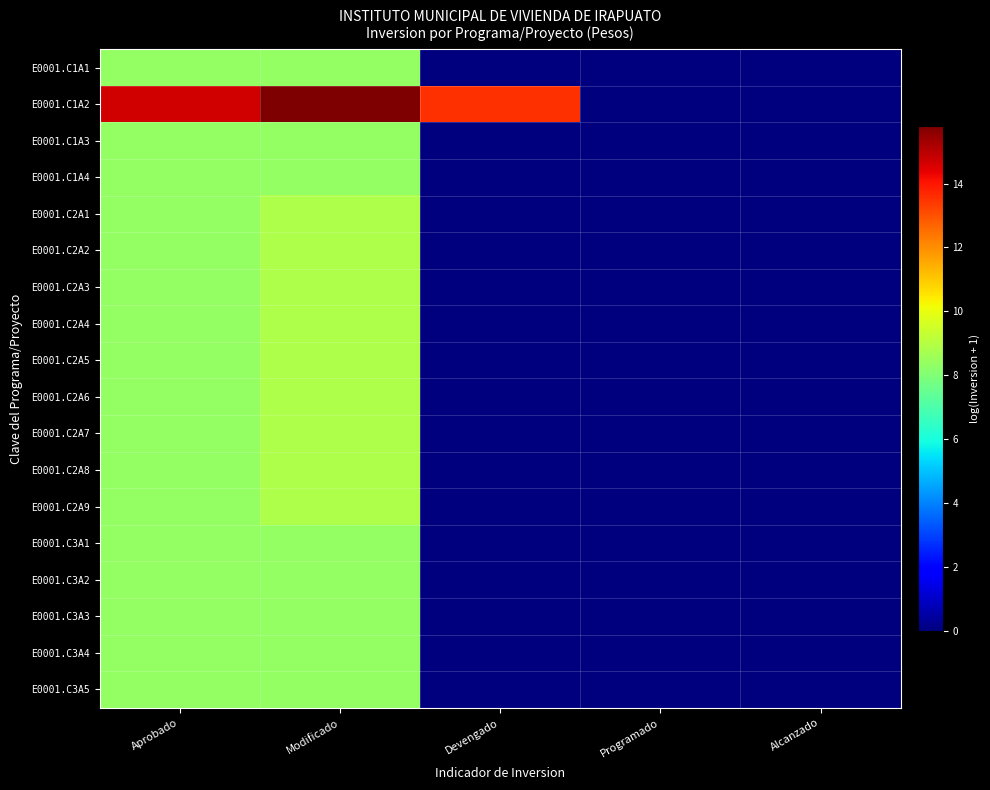

How many series are shown in this chart?

18